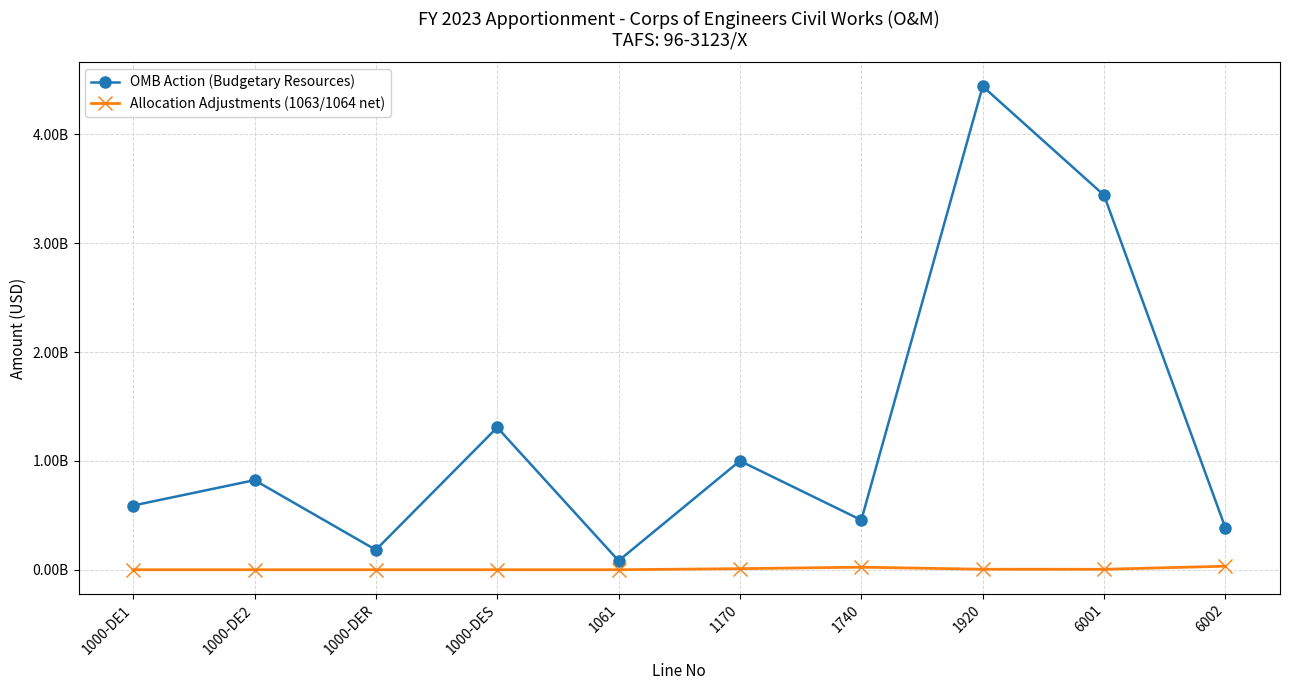

What are all the series names shown in the legend?

OMB Action (Budgetary Resources), Allocation Adjustments (1063/1064 net)